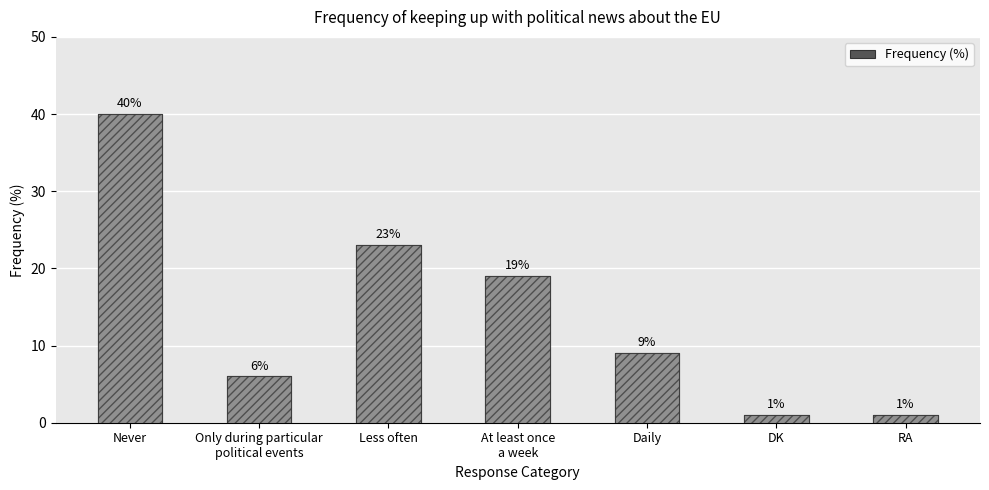

Rank the categories by value from highest to lowest.

Never, Less often, At least once
a week, Daily, Only during particular
political events, DK, RA